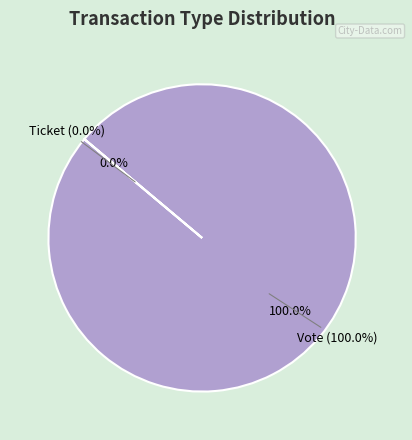

Combined, do Vote and Ticket account for over 50%?

Yes